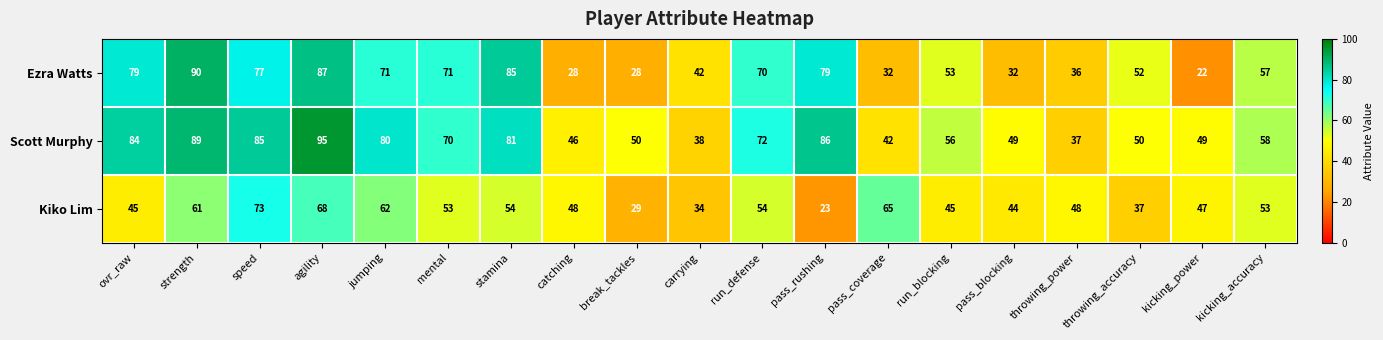

List the series in order of their overall mean, highest first.

Scott Murphy, Ezra Watts, Kiko Lim